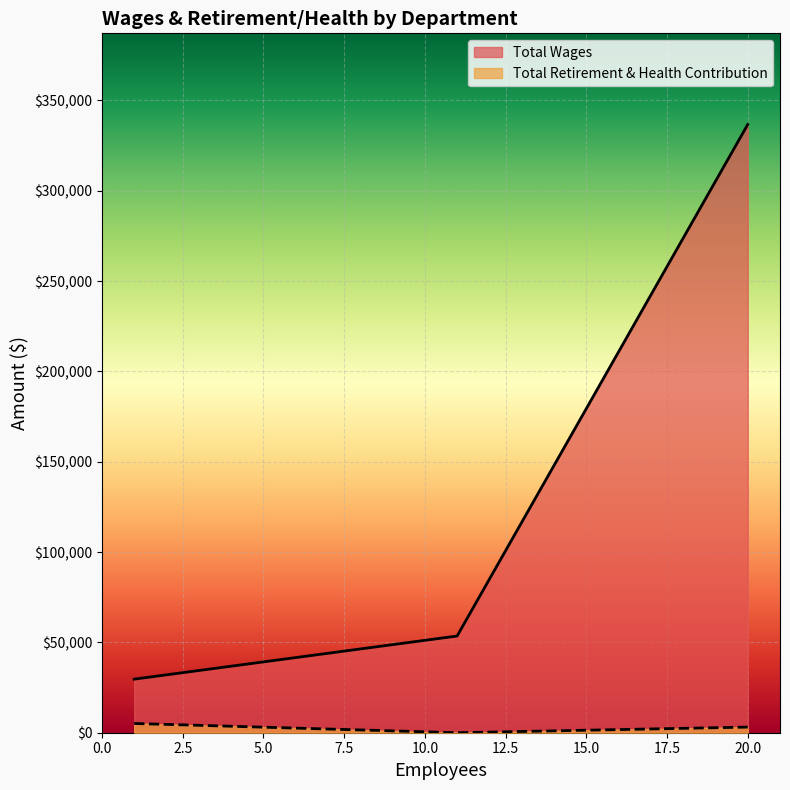

Between 1 and 11, which is larger?

11